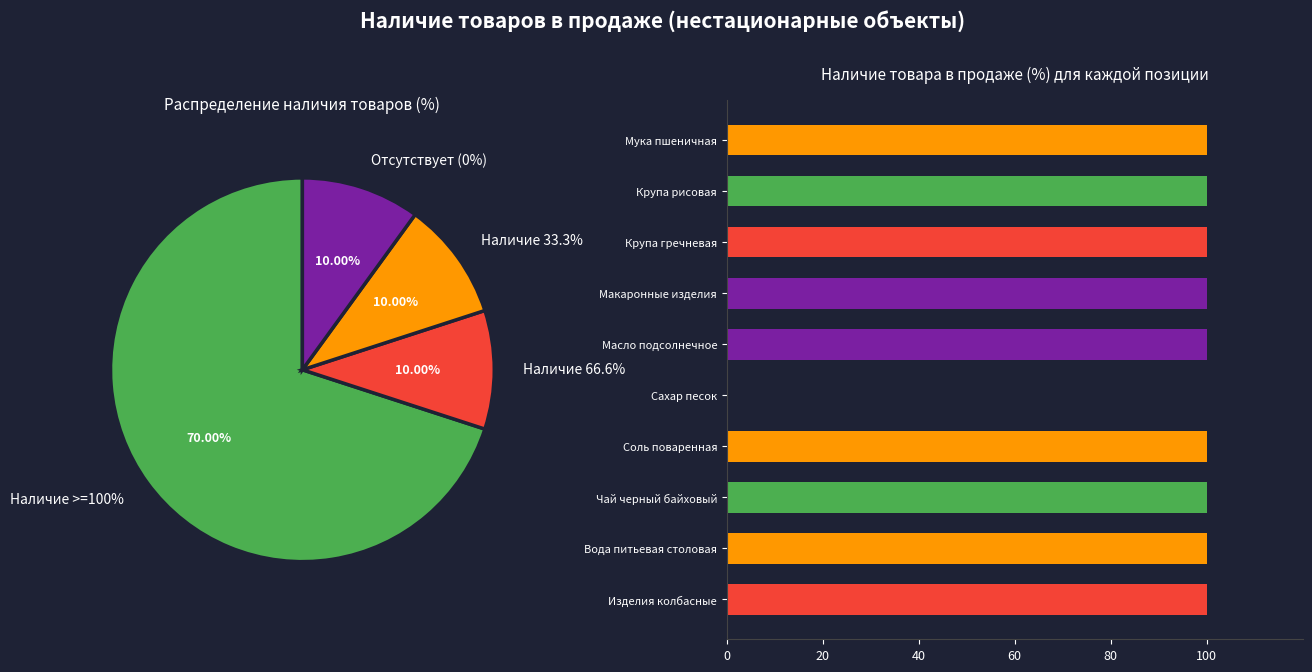

Does Крупа гречневая account for over 50% of the chart?

No